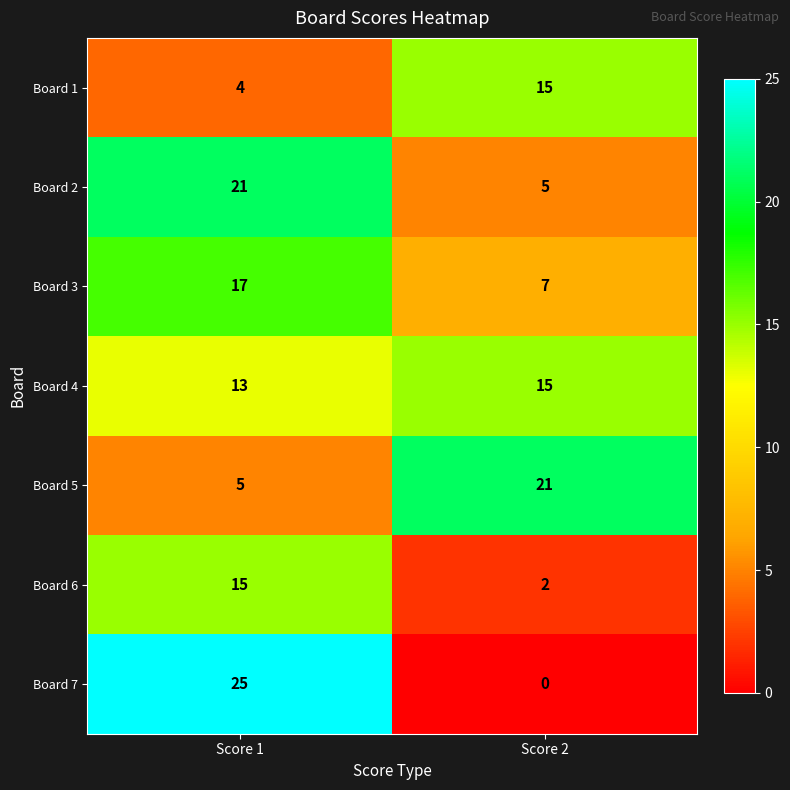

What is the average value of the Board 3 series?

12